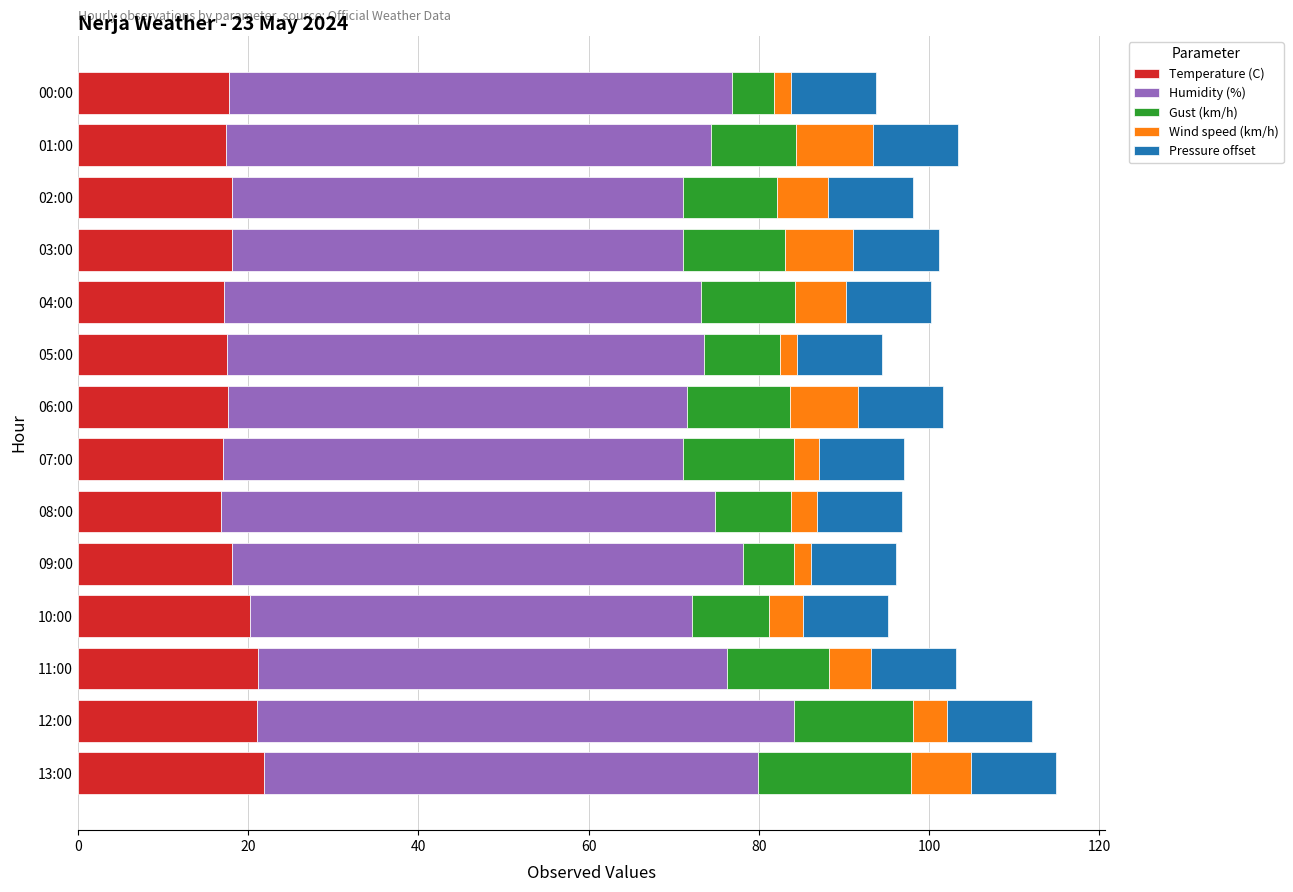

What is the highest value of the Temperature (C) series?

21.9